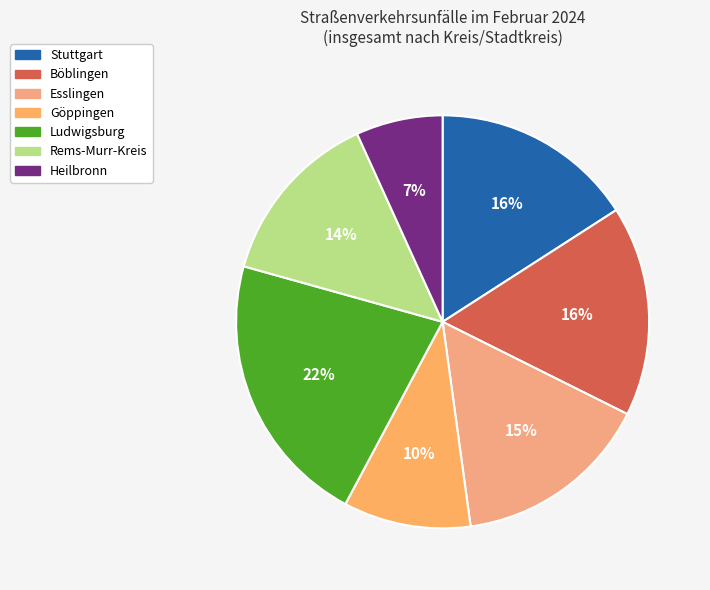

Is it true that Heilbronn is 7% of the pie?

True